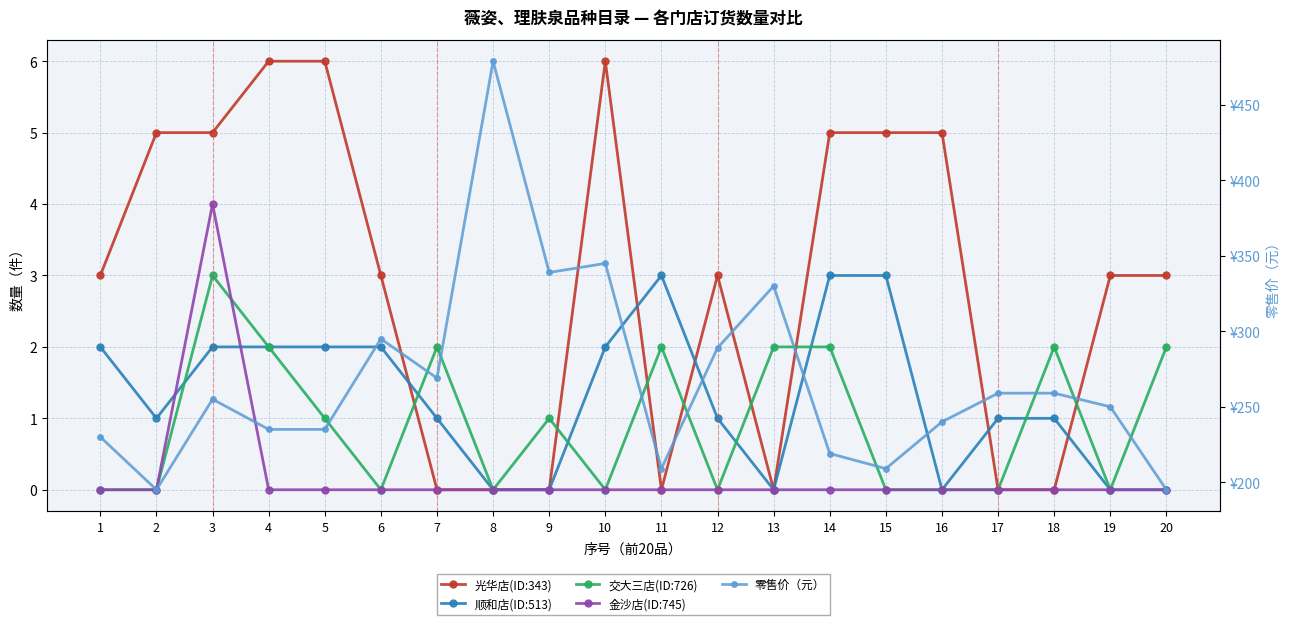

Reading left to right, list all the values displayed in this chart.

光华店(ID:343): 3	5	5	6	6	3	0	0	0	6	0	3	0	5	5	5	0	0	3	3
顺和店(ID:513): 2	1	2	2	2	2	1	0	0	2	3	1	0	3	3	0	1	1	0	0
交大三店(ID:726): 0	0	3	2	1	0	2	0	1	0	2	0	2	2	0	0	0	2	0	2
金沙店(ID:745): 0	0	4	0	0	0	0	0	0	0	0	0	0	0	0	0	0	0	0	0
零售价（元）: 230	195	255	235	235	295	269	479	339	345	209	289	330	219	209	240	259	259	250	195